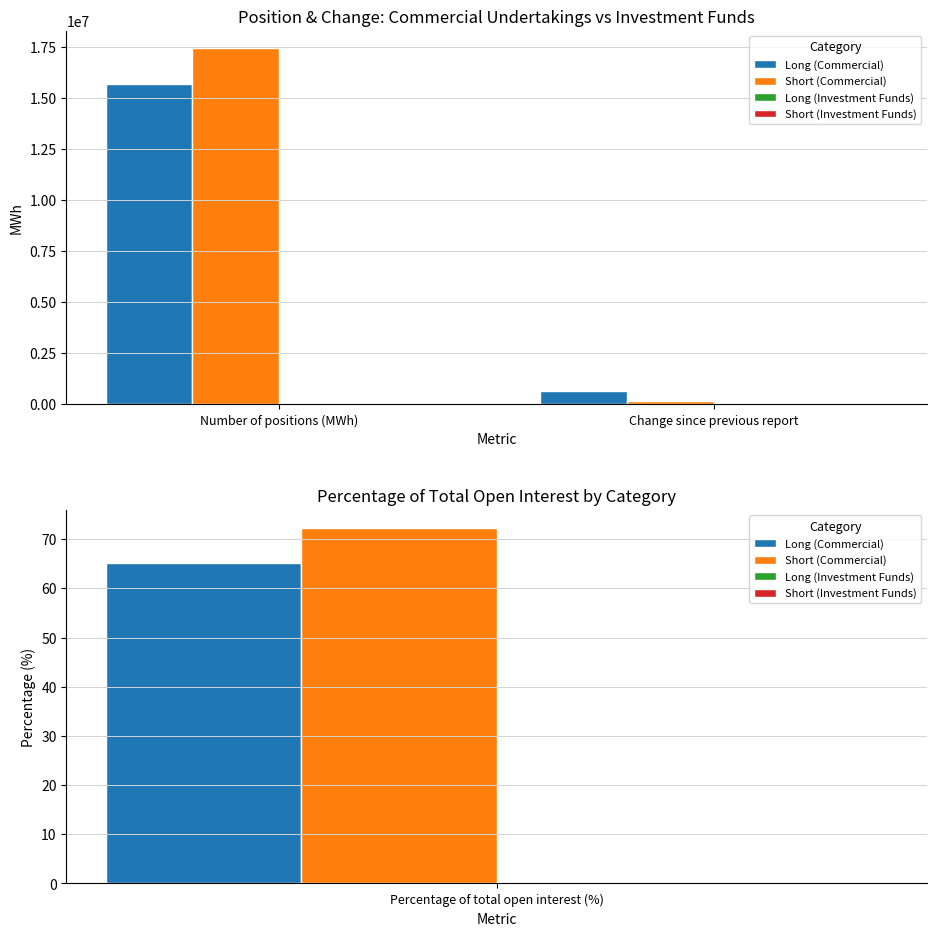

Is the value of Short (Commercial) at Number of positions (MWh) greater than the value of Long (Commercial) at Number of positions (MWh)?

Yes